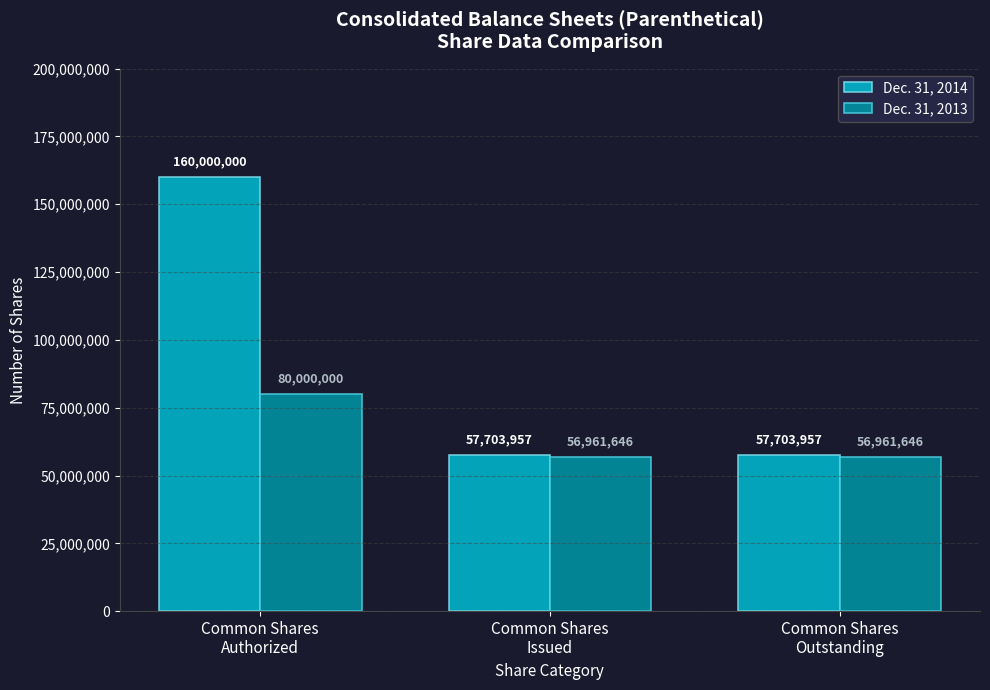

Reading left to right, transcribe all the data shown in this chart.

Dec. 31, 2014: Common Shares
Authorized=160000000	Common Shares
Issued=57703957	Common Shares
Outstanding=57703957
Dec. 31, 2013: Common Shares
Authorized=80000000	Common Shares
Issued=56961646	Common Shares
Outstanding=56961646